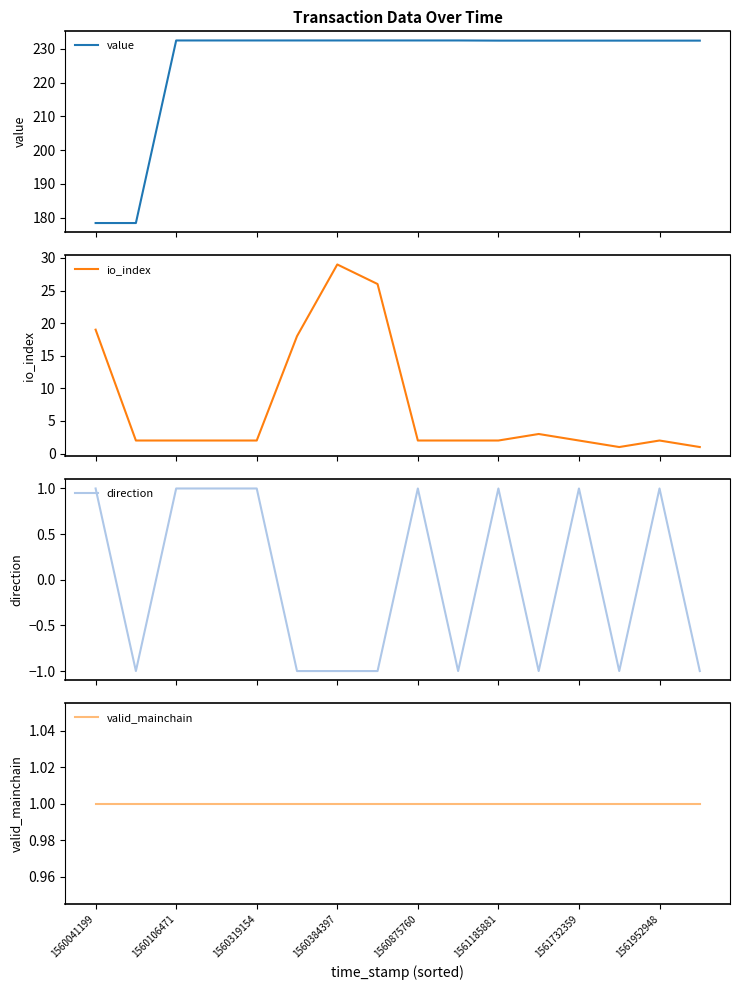

The io_index series shows 1.0 at 13. True or false?

True